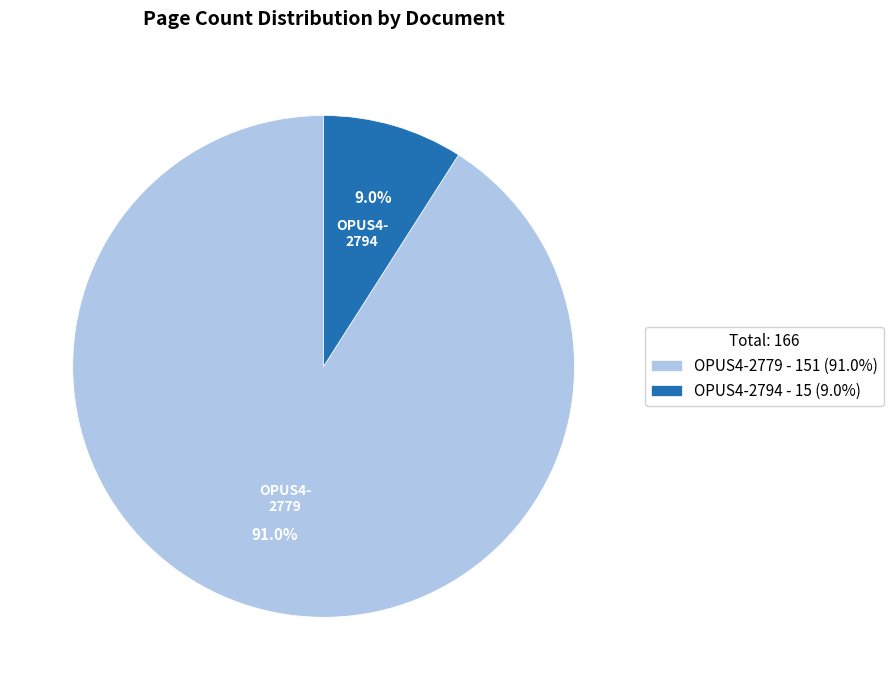

What is the ratio of the value at OPUS4-2794 to the value at OPUS4-2779?

0.1